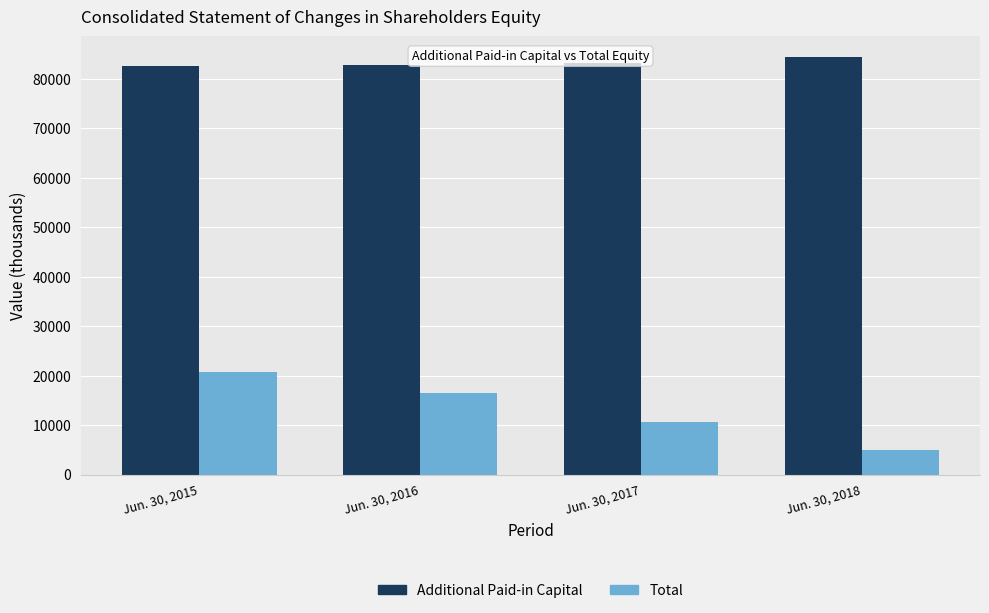

Is the value of Additional Paid-in Capital at Jun. 30, 2016 greater than the value of Total at Jun. 30, 2015?

Yes